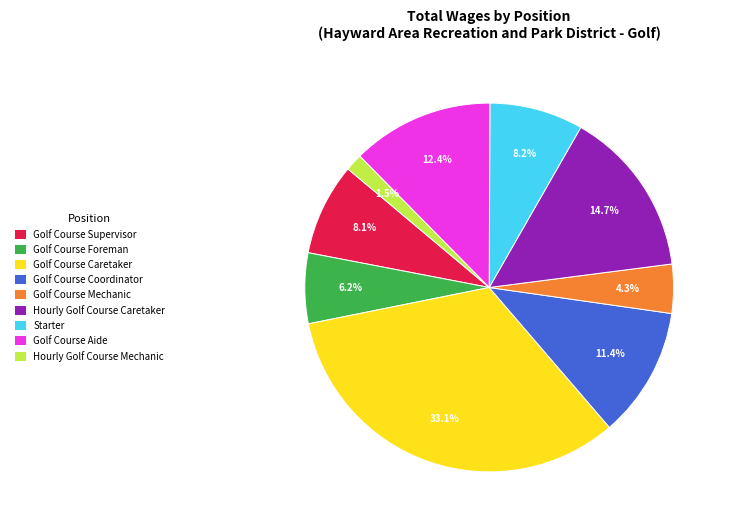

Which slice is the smallest?

Hourly Golf Course Mechanic